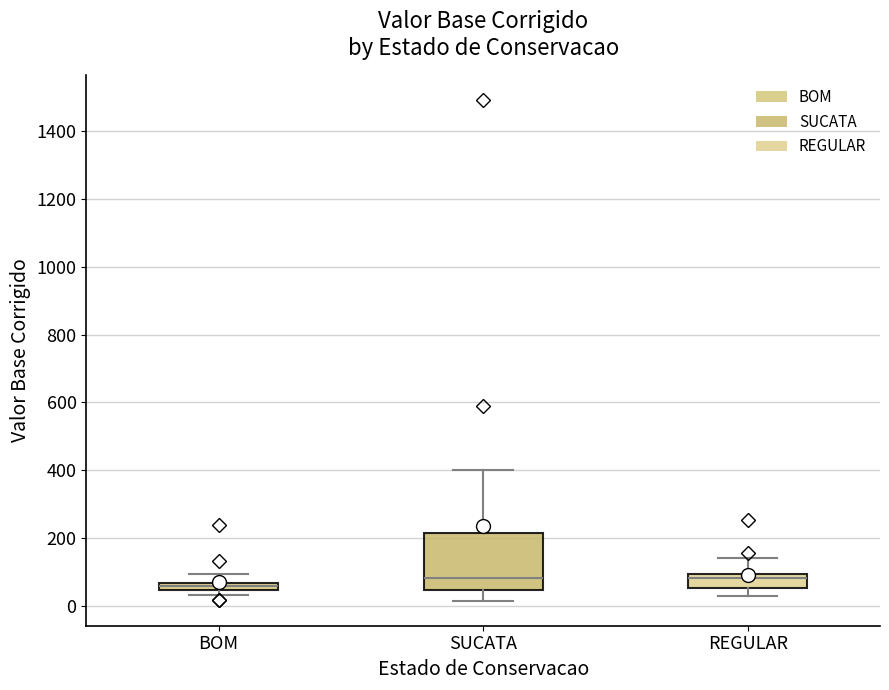

Which box is the tallest, from its lower edge to its upper edge?

SUCATA